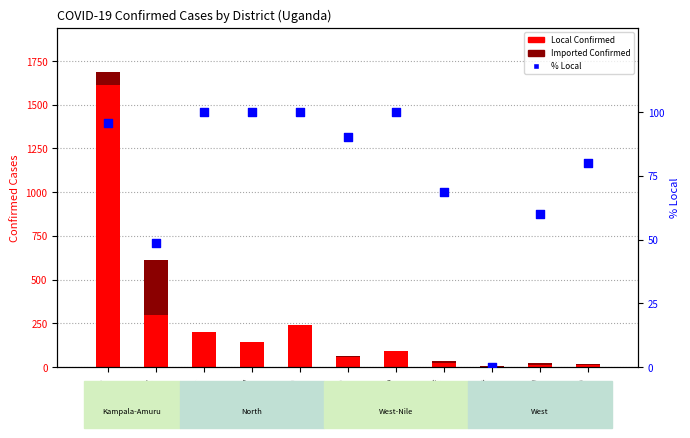

Which series has the largest total across all categories?

Local Confirmed